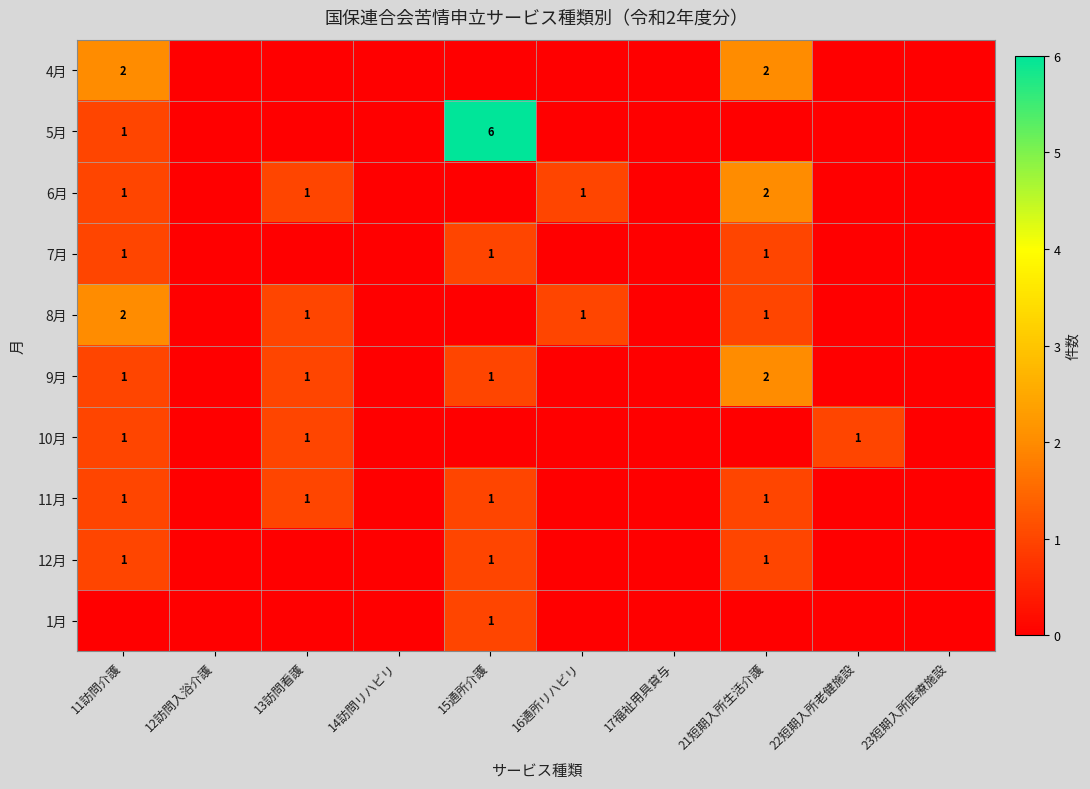

The value of 6月 at 11訪問介護 is 1. True or false?

True